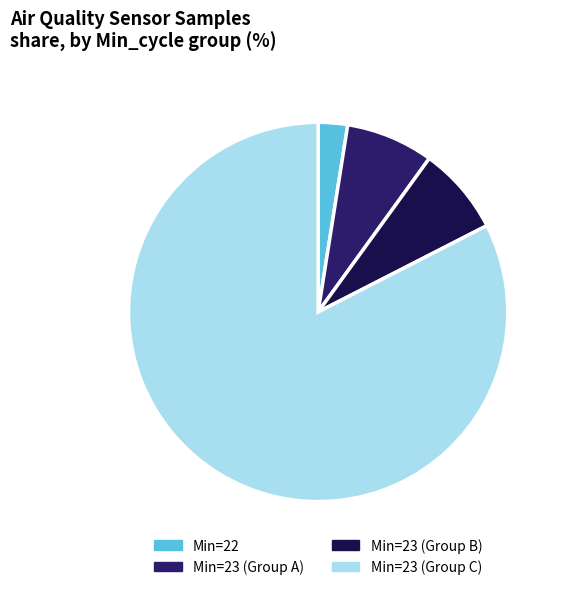

Is there any slice that represents more than half of the pie?

Yes